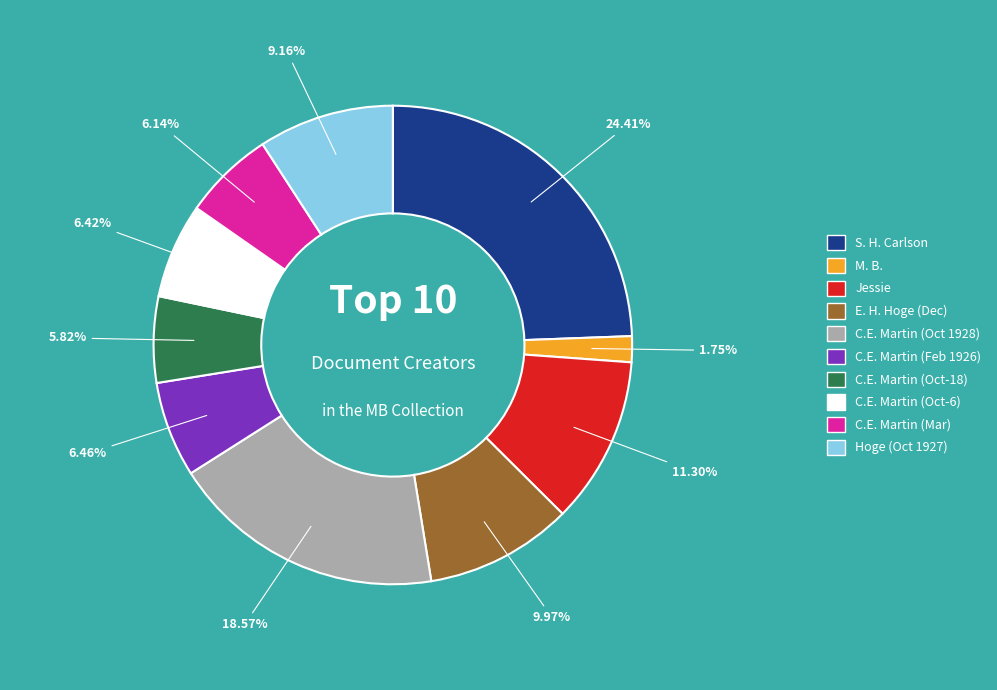

Is there a majority slice in this chart?

No